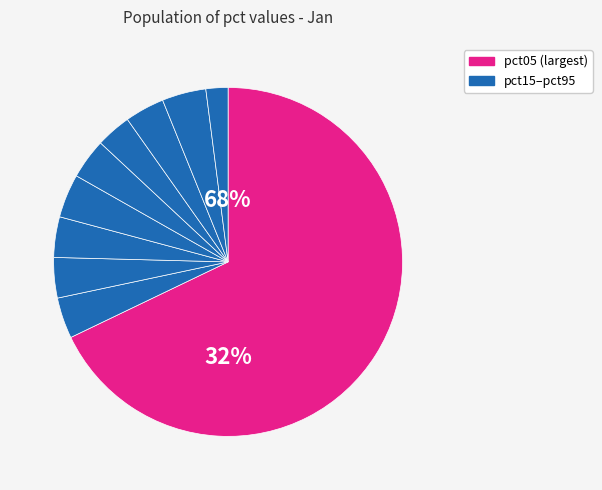

To the nearest percent, what is the difference between the largest and smallest slice percentages?

66%